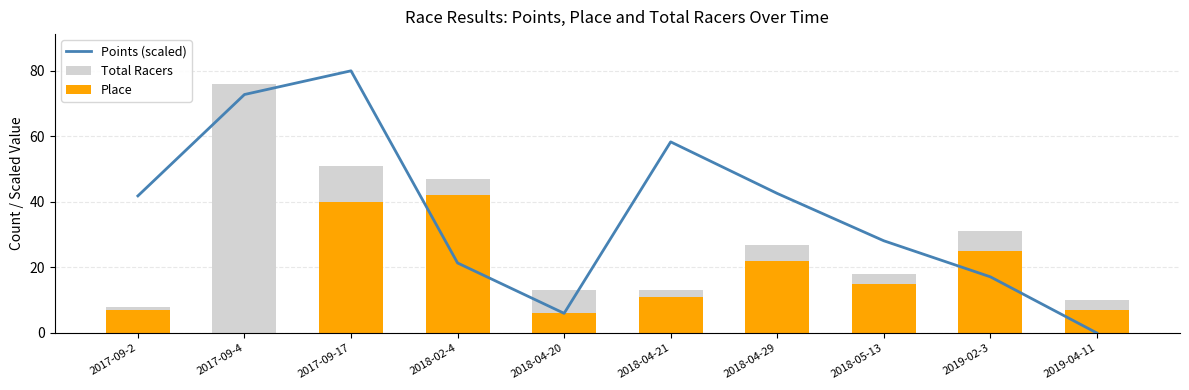

What are all the series names shown in the legend?

Points (scaled), Total Racers, Place